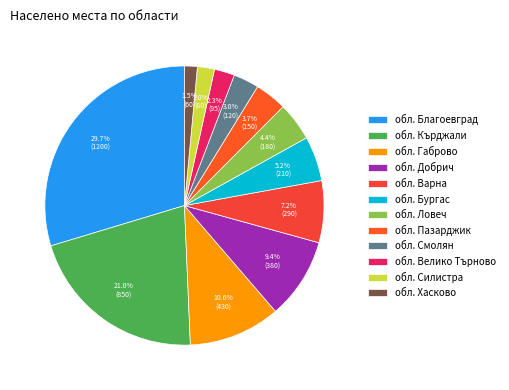

Between обл. Ловеч and обл. Варна, which is larger?

обл. Варна